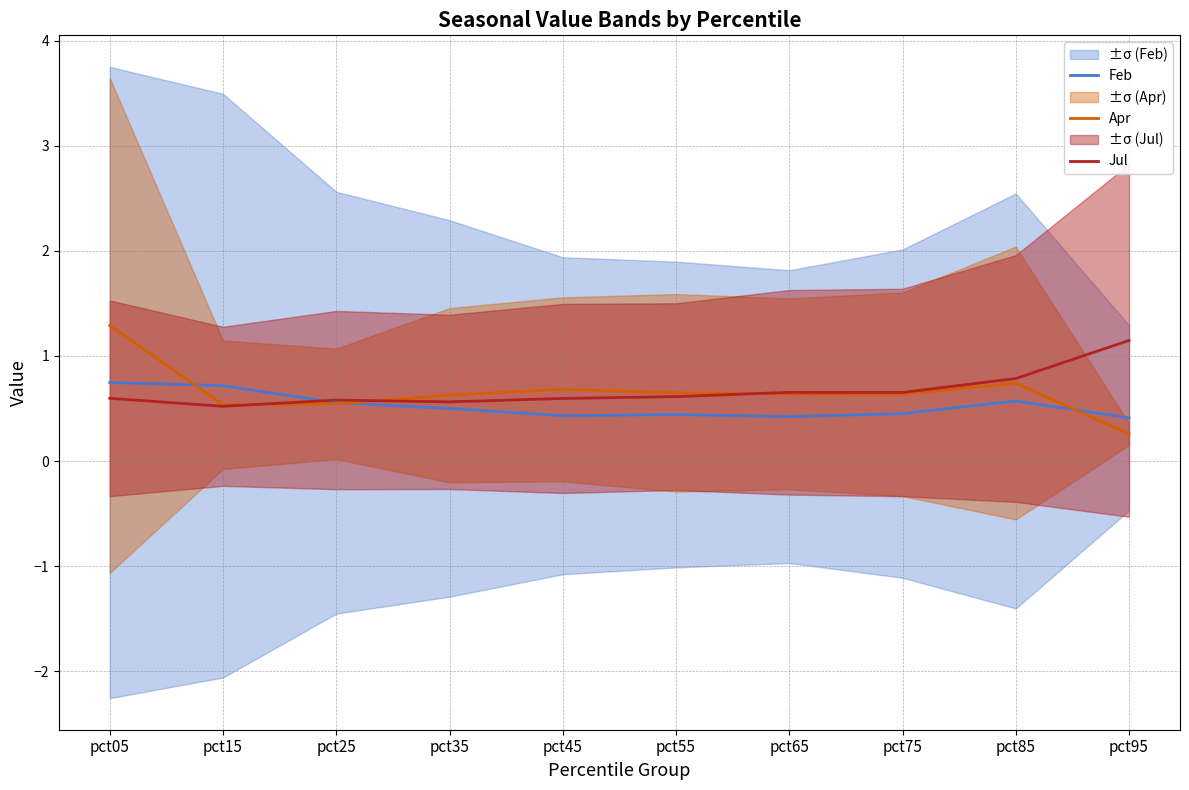

What are all the series names shown in the legend?

Feb, Apr, Jul